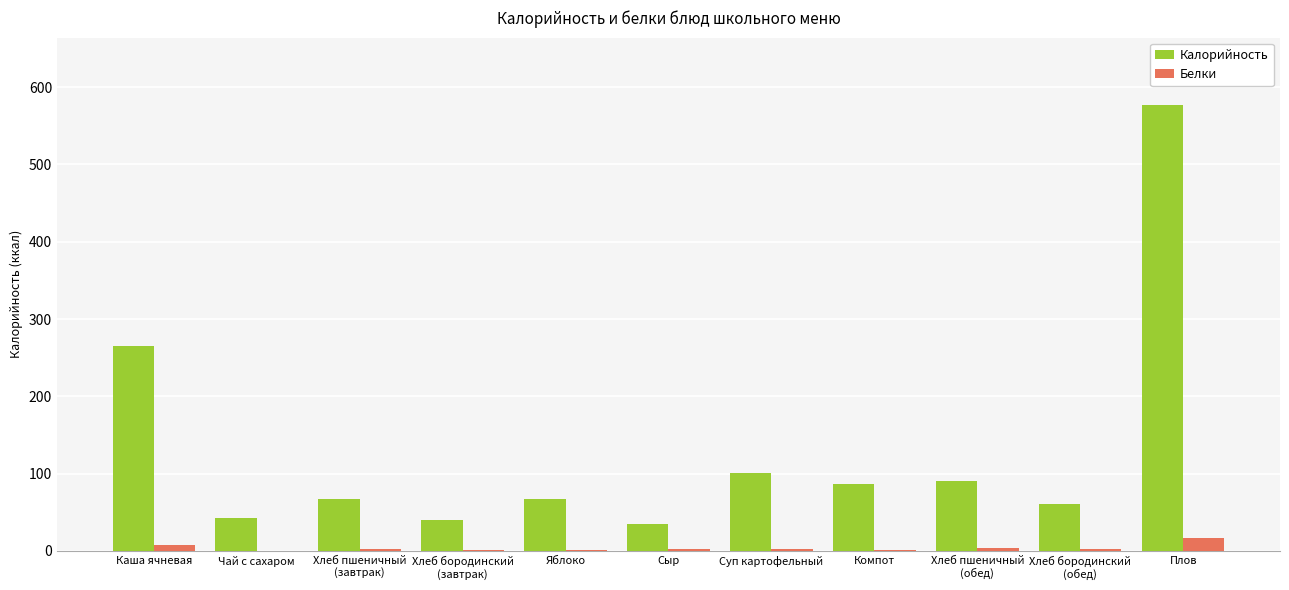

What is the greatest value displayed?

577.6